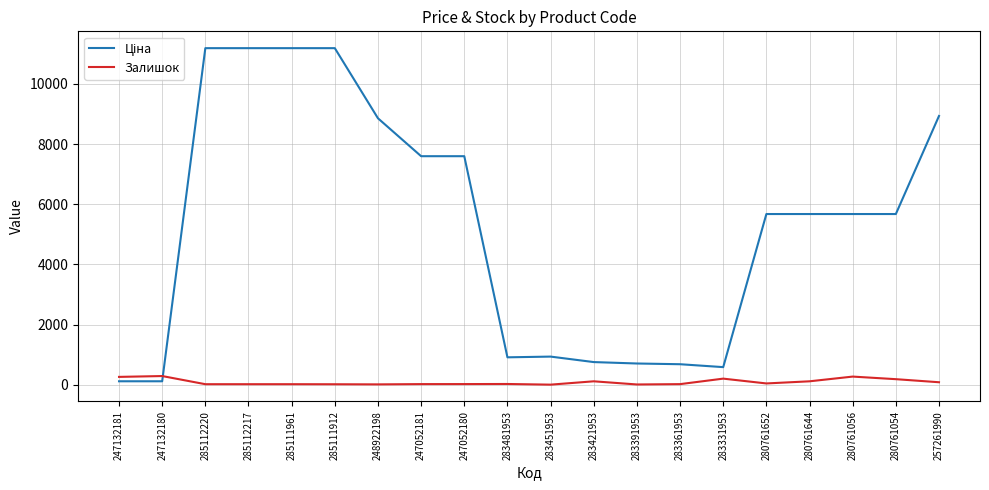

What is the difference between the maximum and minimum values in the Залишок series?

286.0